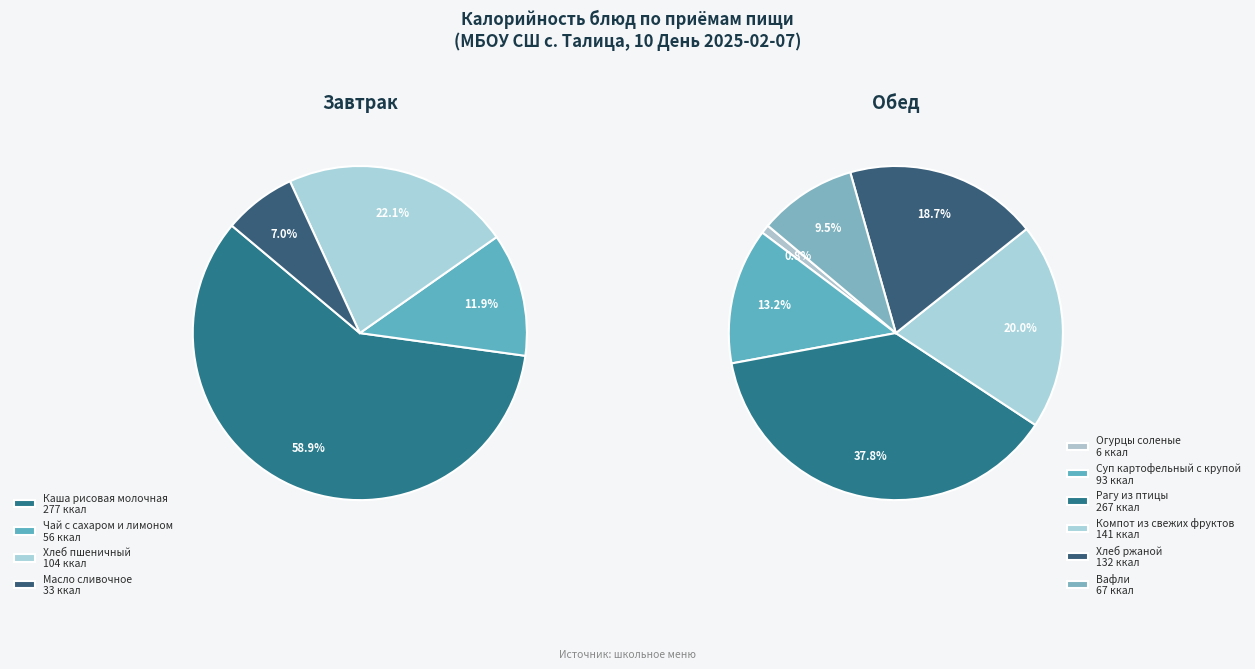

What percentage is the Огурцы соленые slice, to the nearest percent?

1%